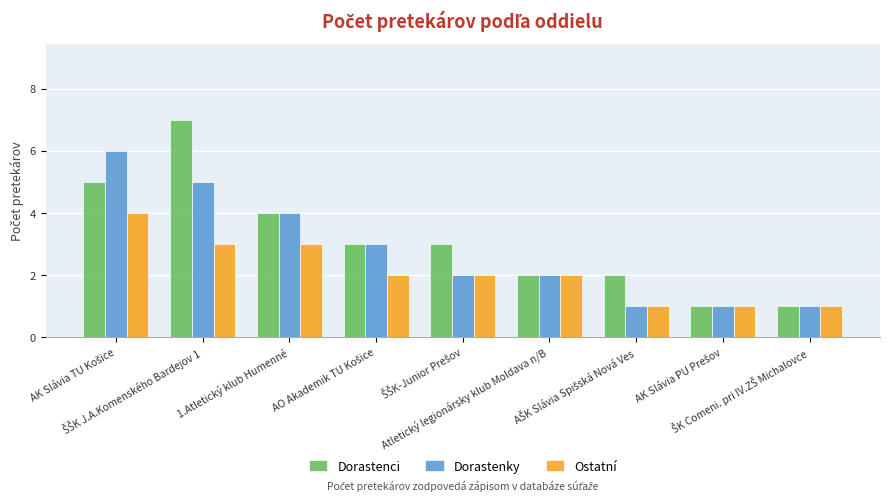

Rank the series by their maximum value, from highest to lowest.

Dorastenci, Dorastenky, Ostatní